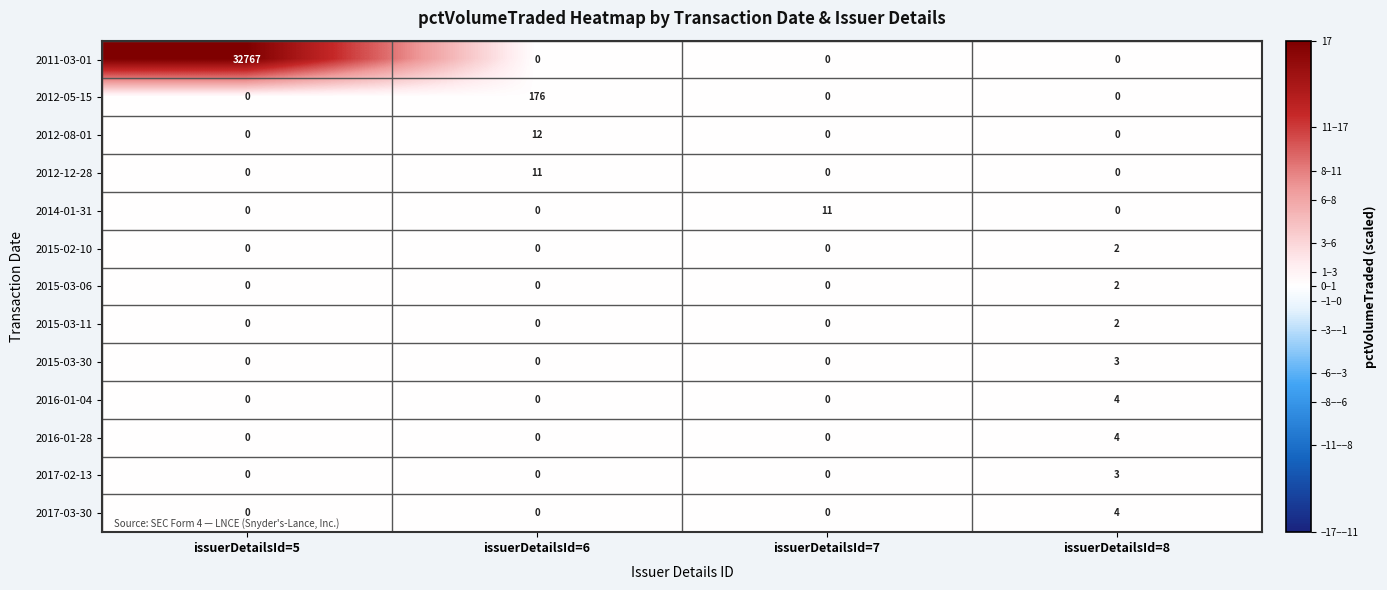

The value of 2012-05-15 at issuerDetailsId=6 is 307. True or false?

False